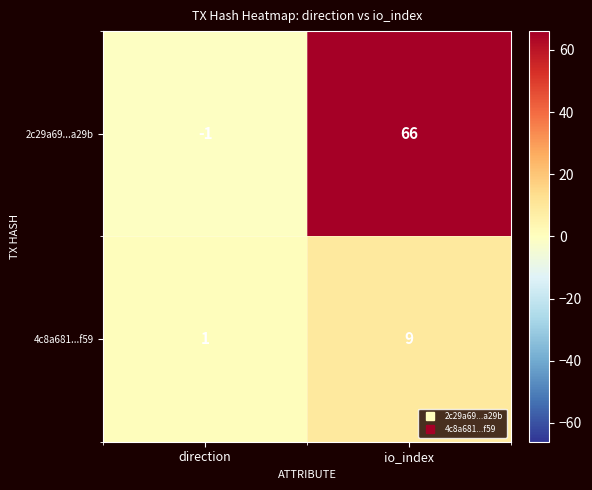

True or false: 2c29a69...a29b has a value of -2 at direction.

False